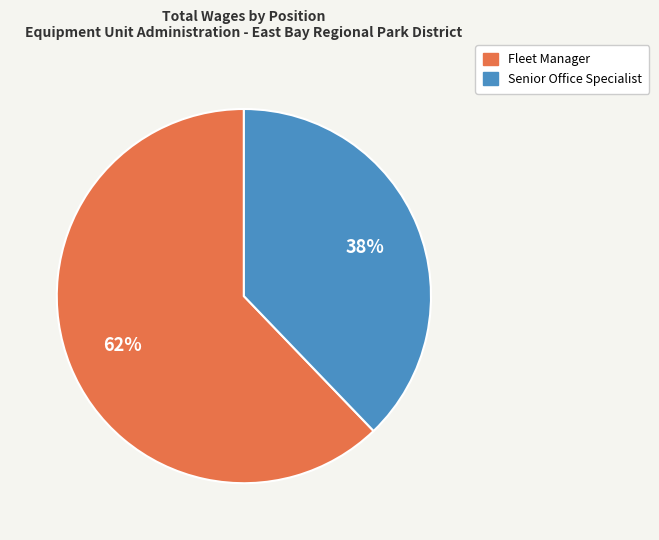

Approximately how many times larger is the value at Fleet Manager compared to Senior Office Specialist?

1.6